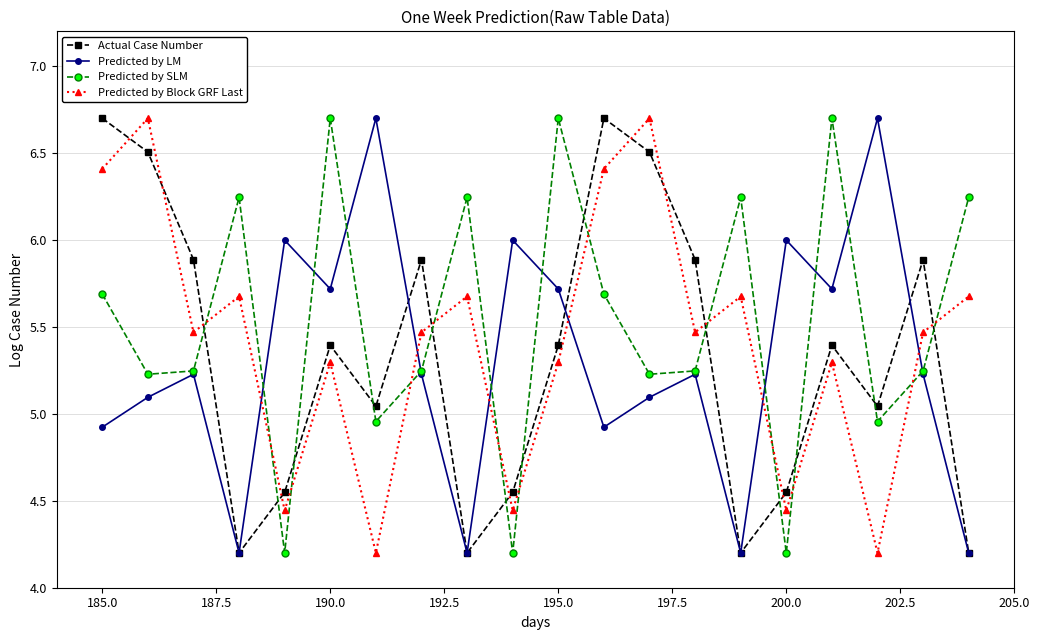

Which series has the largest total across all categories?

Predicted by SLM